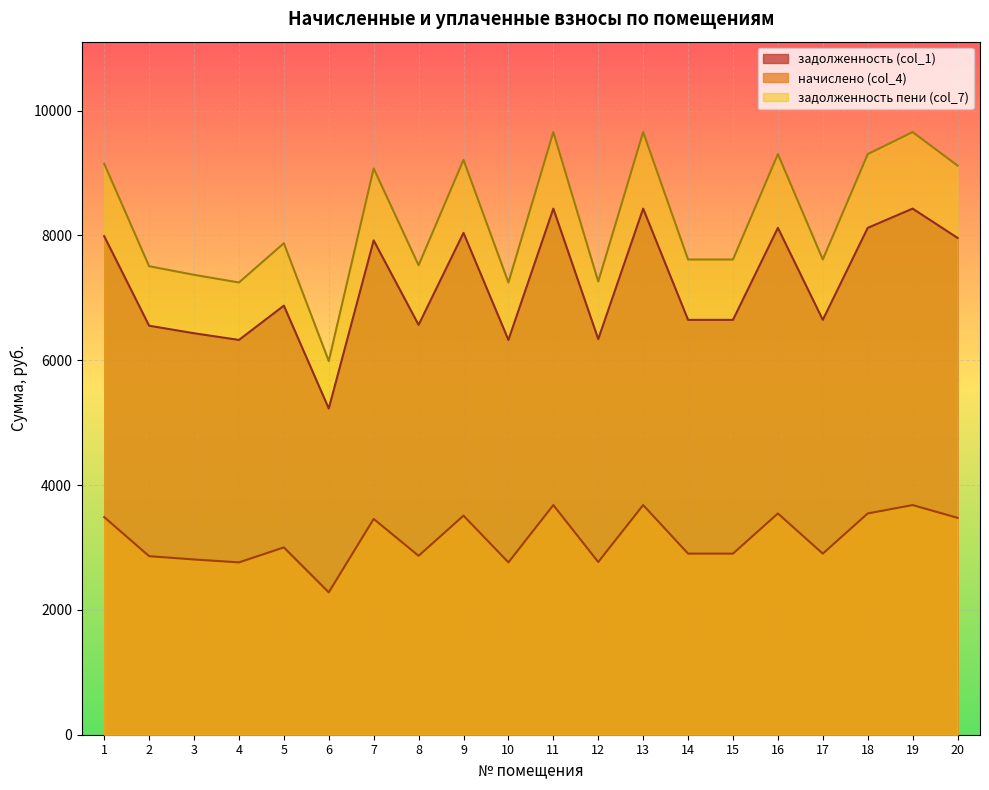

What is the total value across all series at 13?

21764.6